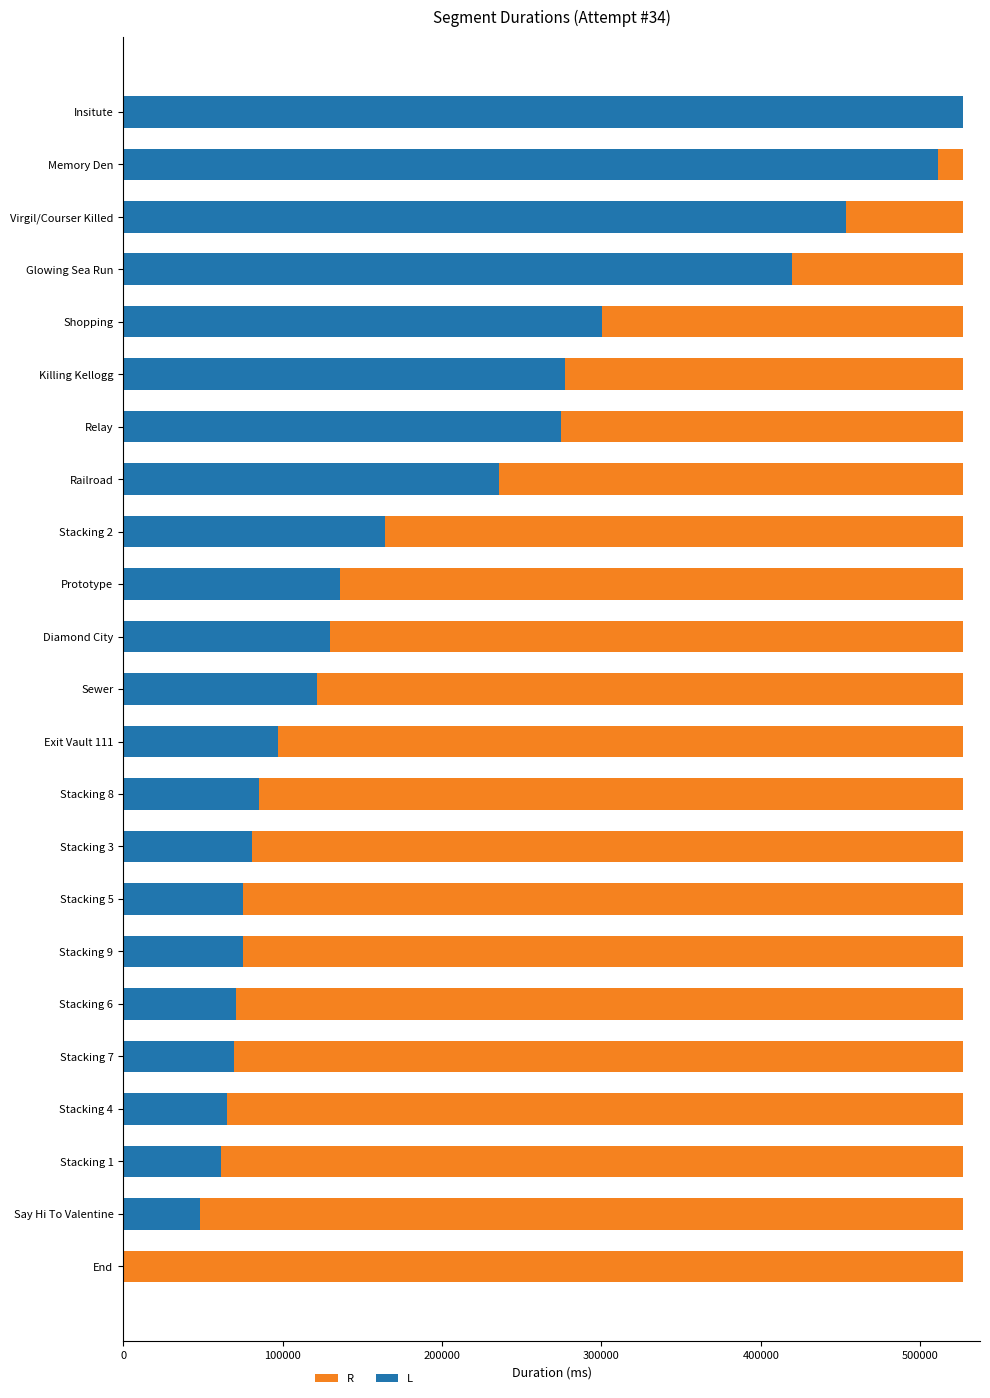

Read the L value at Stacking 7.

69319.0